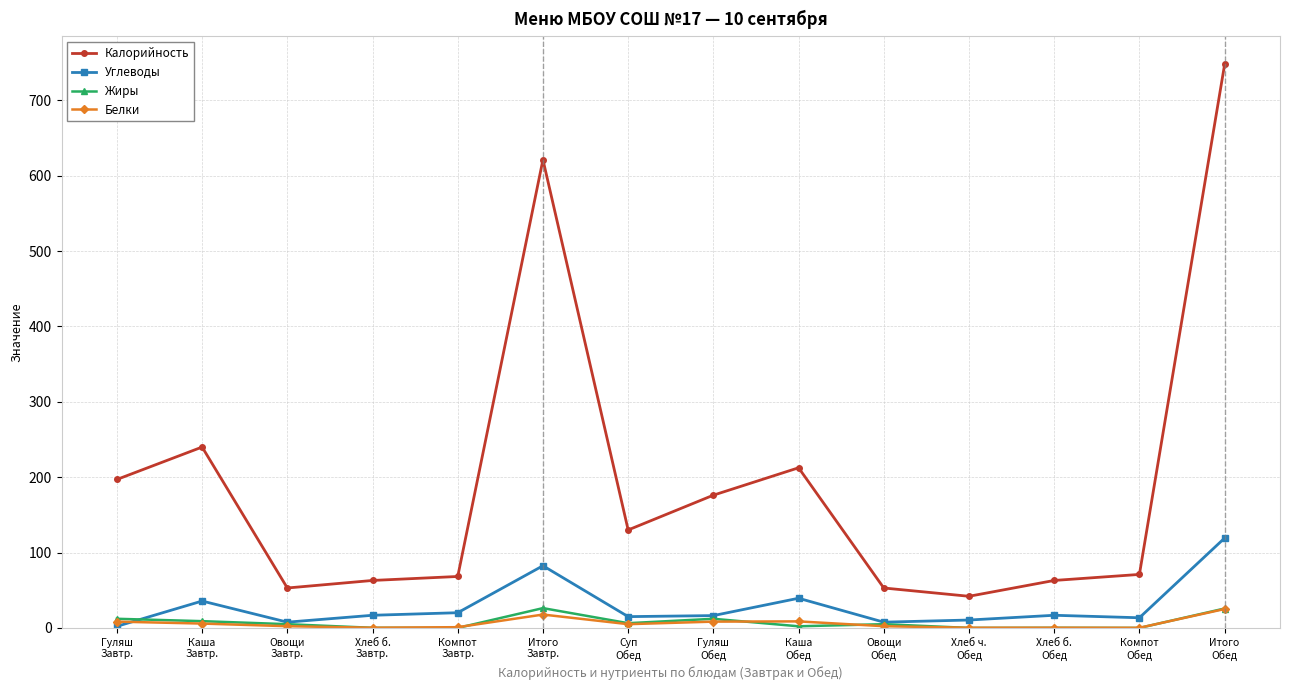

Count the number of data series in this chart.

4